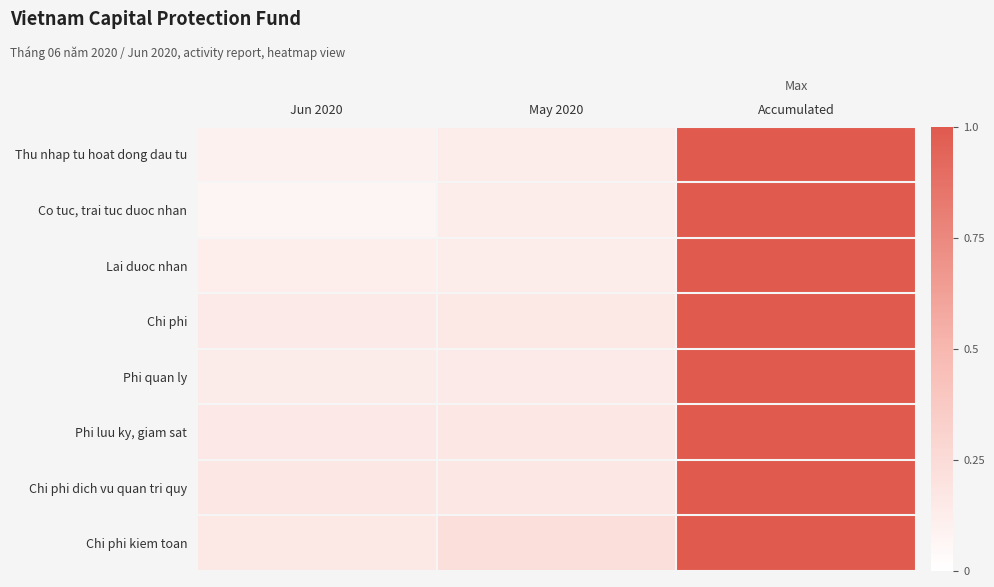

Rank the series by their maximum value, from highest to lowest.

Thu nhap tu hoat dong dau tu, Co tuc, trai tuc duoc nhan, Lai duoc nhan, Chi phi, Phi quan ly, Phi luu ky, giam sat, Chi phi dich vu quan tri quy, Chi phi kiem toan